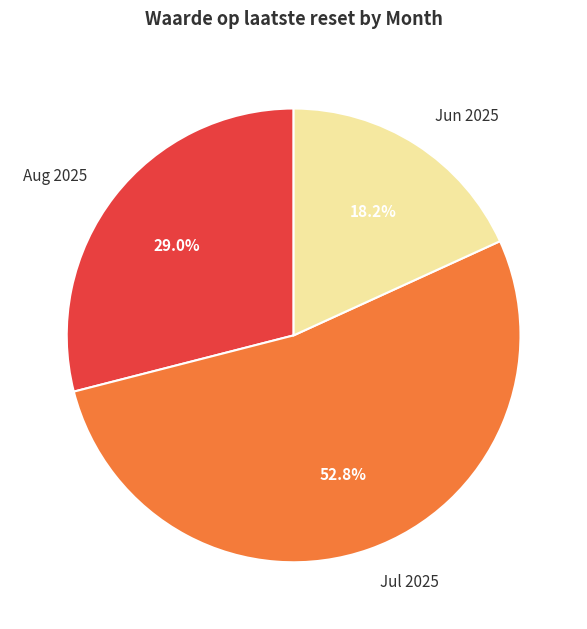

Rank the categories by value from lowest to highest.

Jun 2025, Aug 2025, Jul 2025